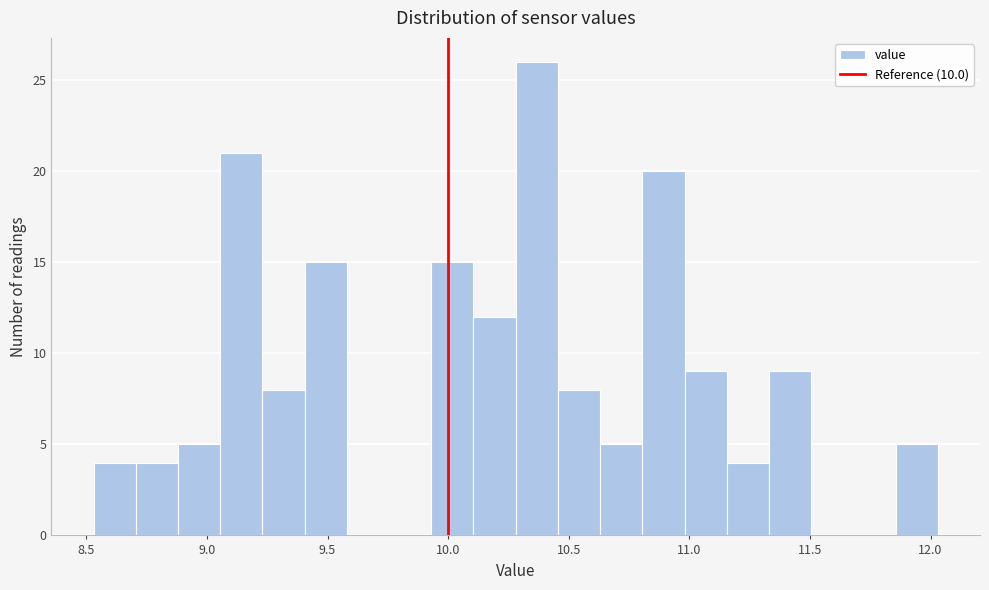

Around what value on the x-axis is the tallest bar? Give the approximate position of its centre, as read against the axis.

10.35